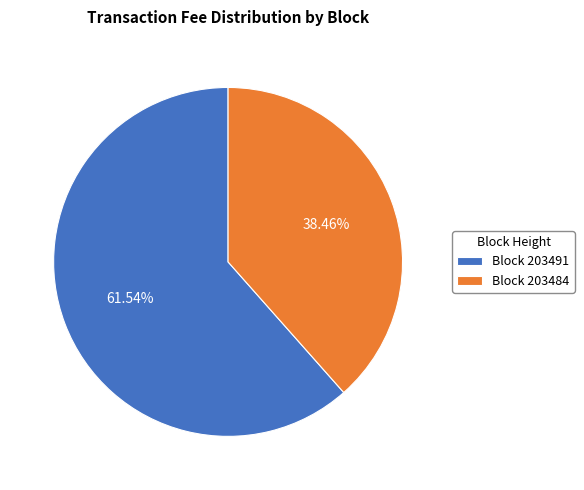

Do Block 203491 and Block 203484 together represent more than half of the pie?

Yes